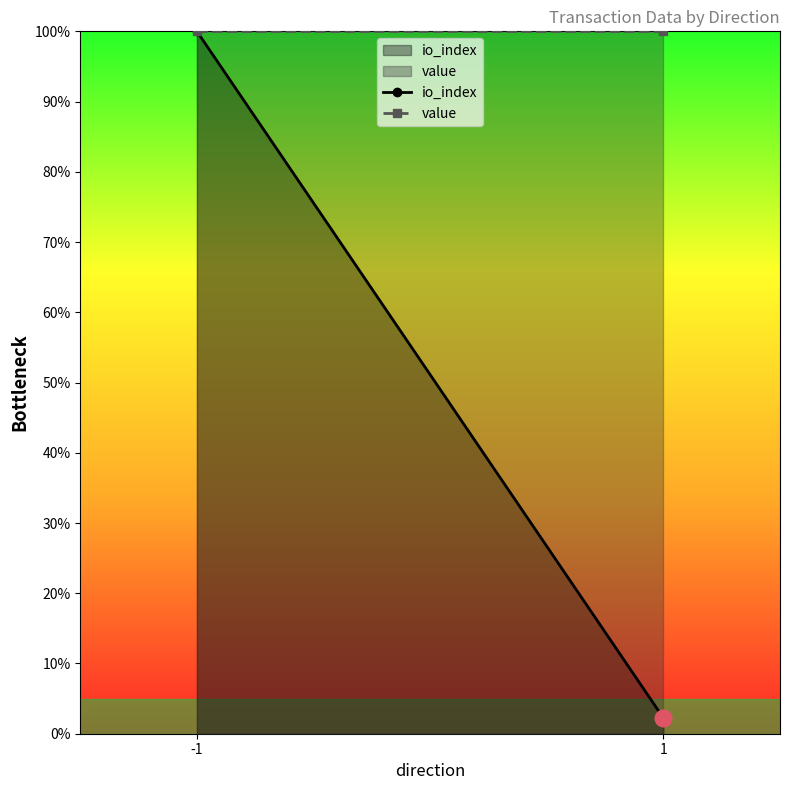

What is the value of the io_index point at the 2nd from the left?

2.2